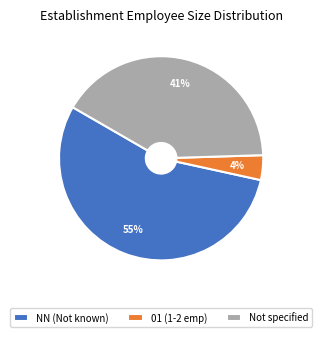

Which has a higher value, Not specified or NN (Not known)?

NN (Not known)